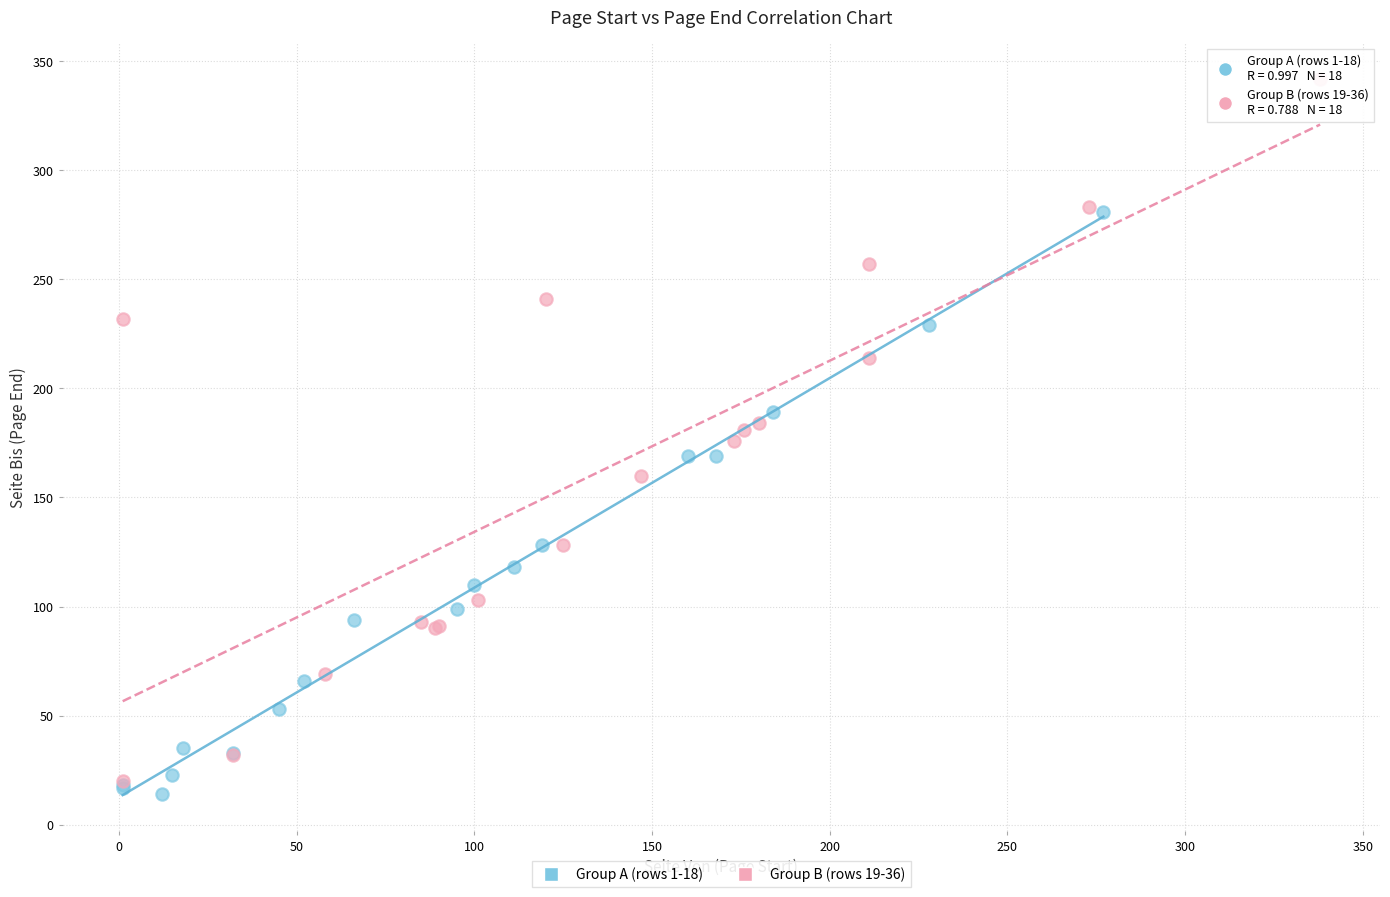

Which series contains the highest Y value?

Group B (rows 19-36)